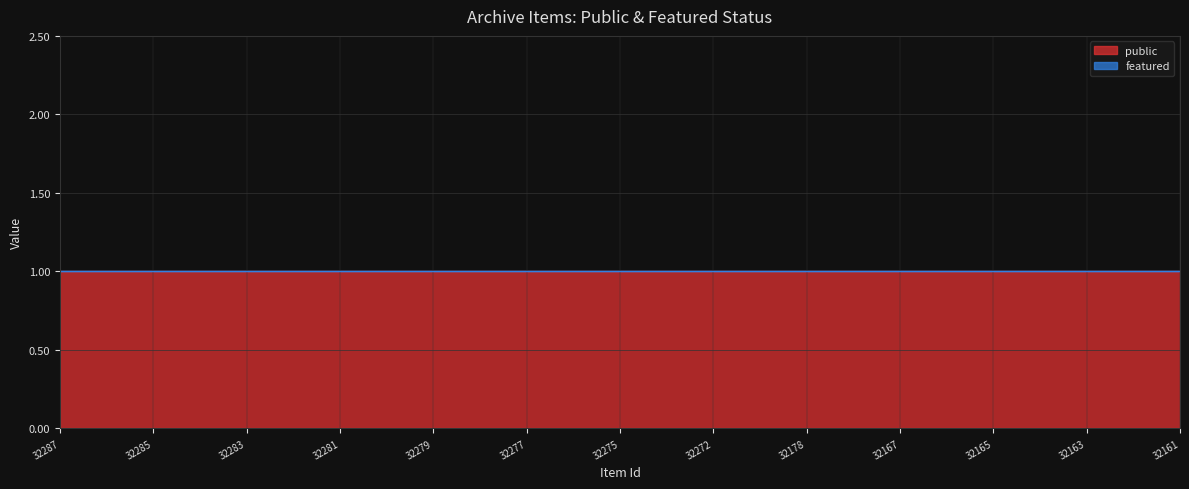

True or false: public has more than 1 interior local peaks.

False